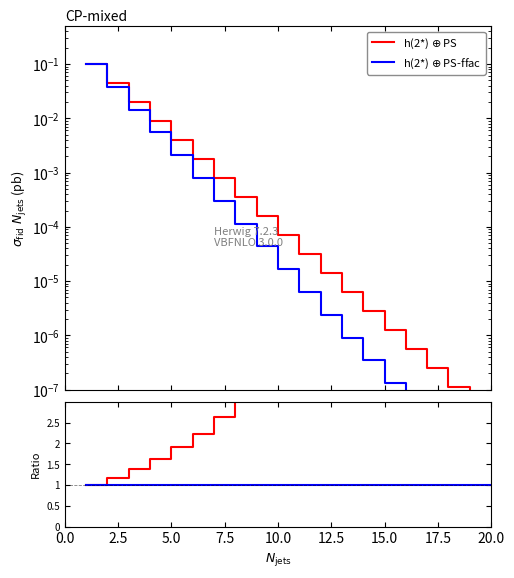

Which series has the largest total across all categories?

h(2*) $\oplus$ PS